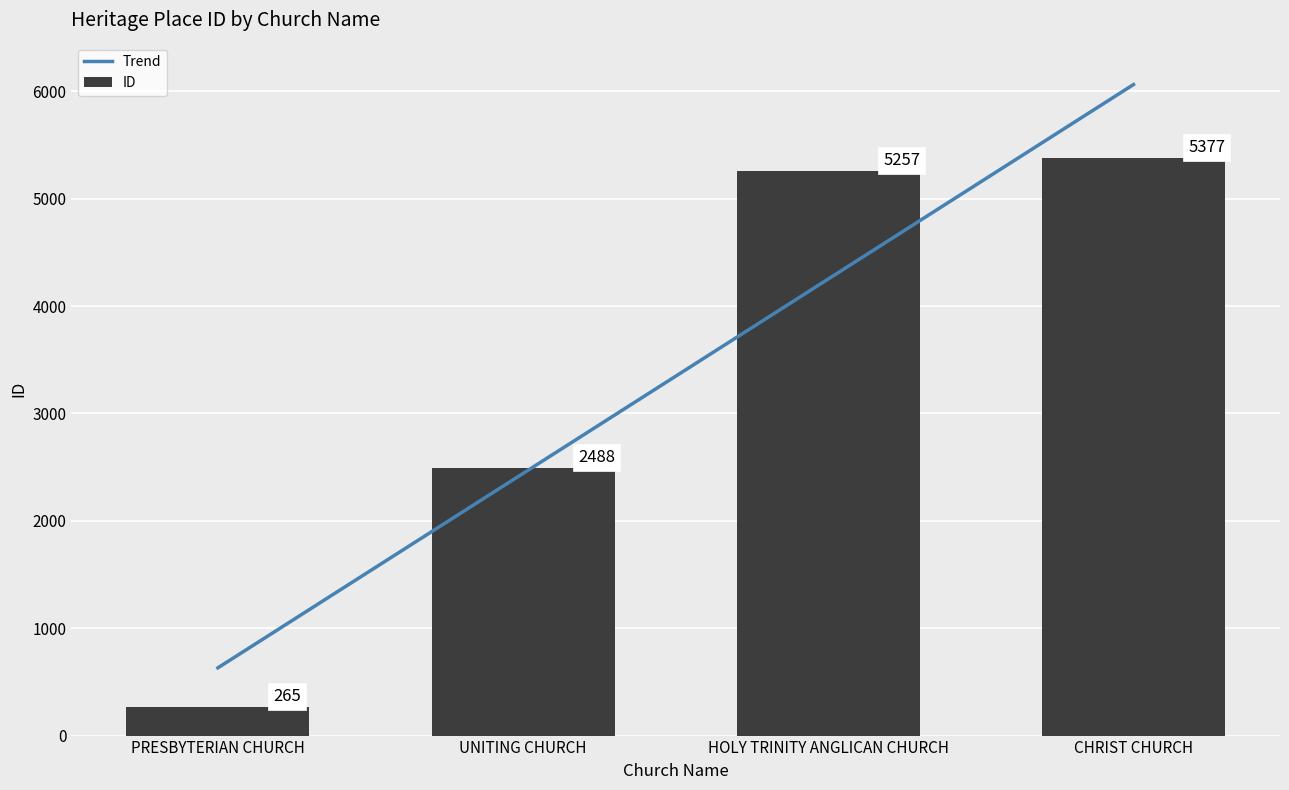

What is the minimum value shown in the chart?

265